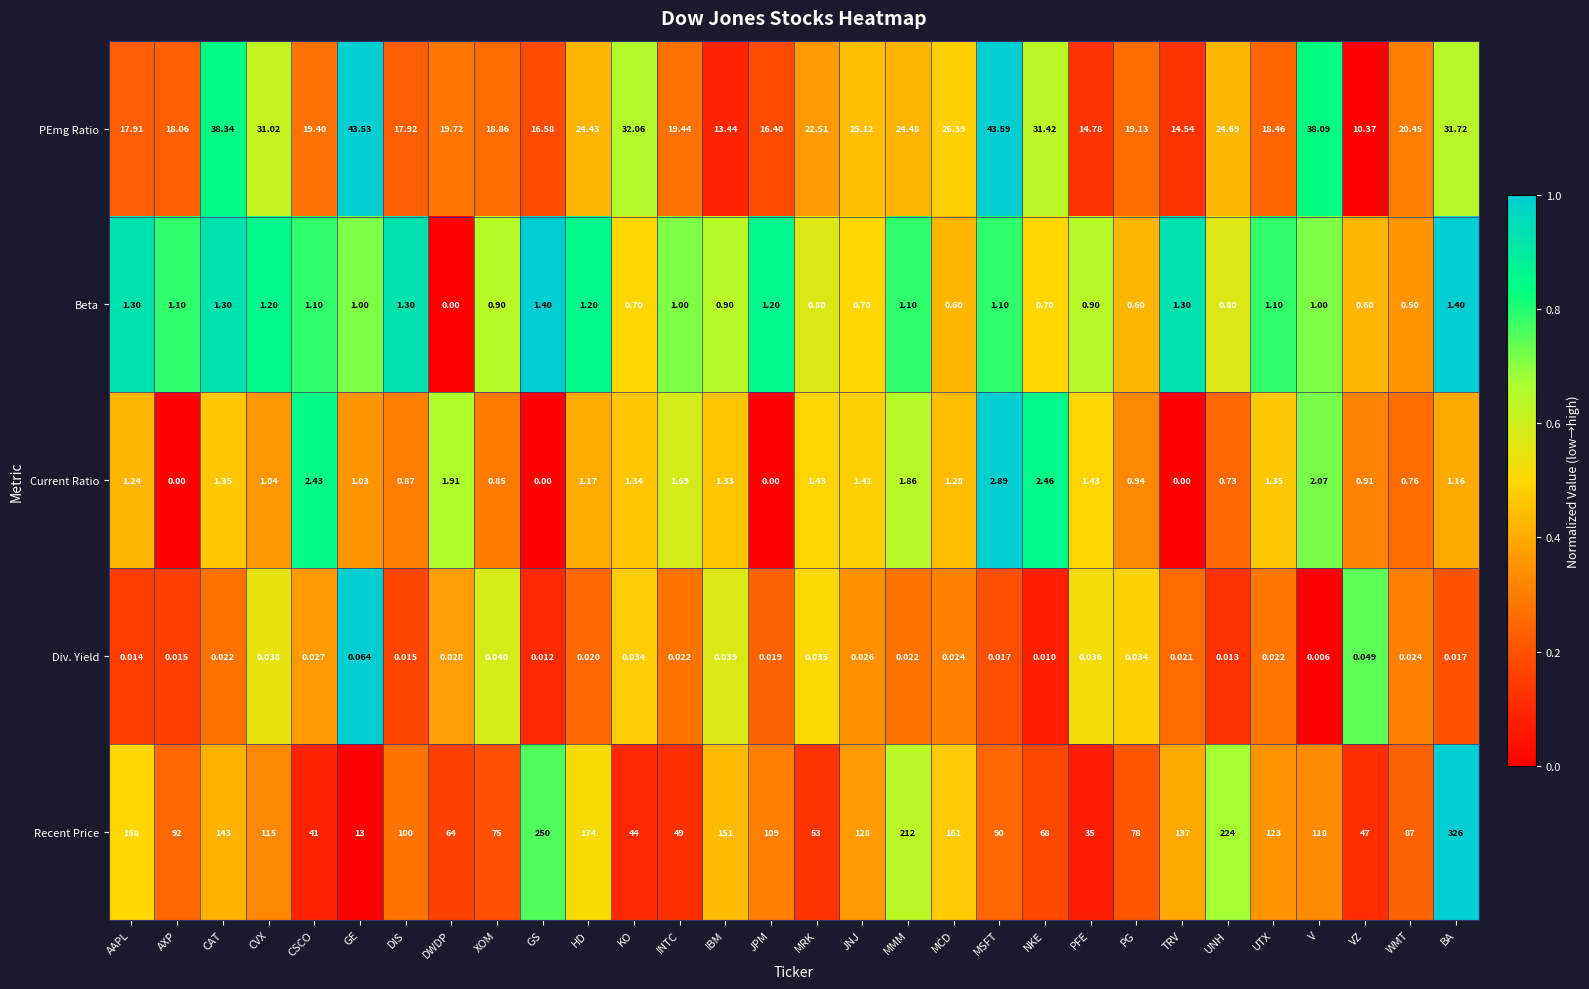

At BA, list the series in order from smallest to largest.

Div. Yield, Current Ratio, Beta, PEmg Ratio, Recent Price